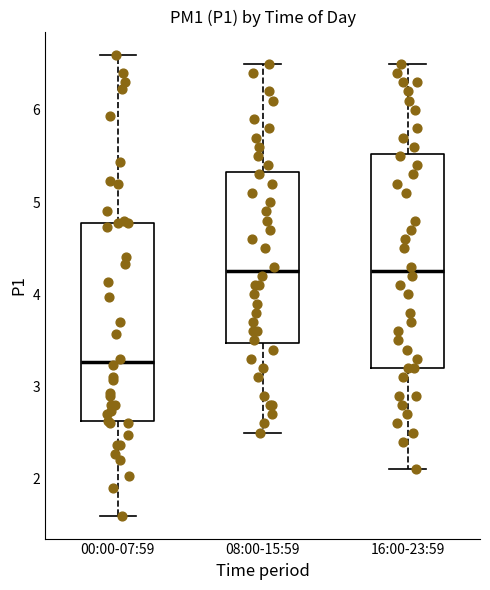

Where is the lower edge of the box for 00:00-07:59 on the y-axis? The values are not printed on the chart, so give them approximately, as read against the axis.

2.6